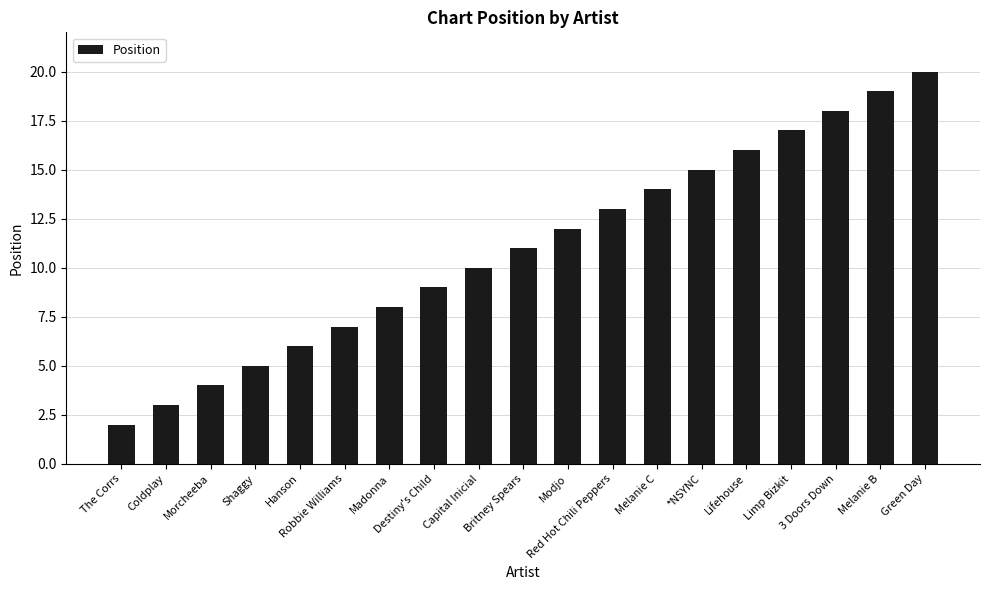

What is the average value?

11